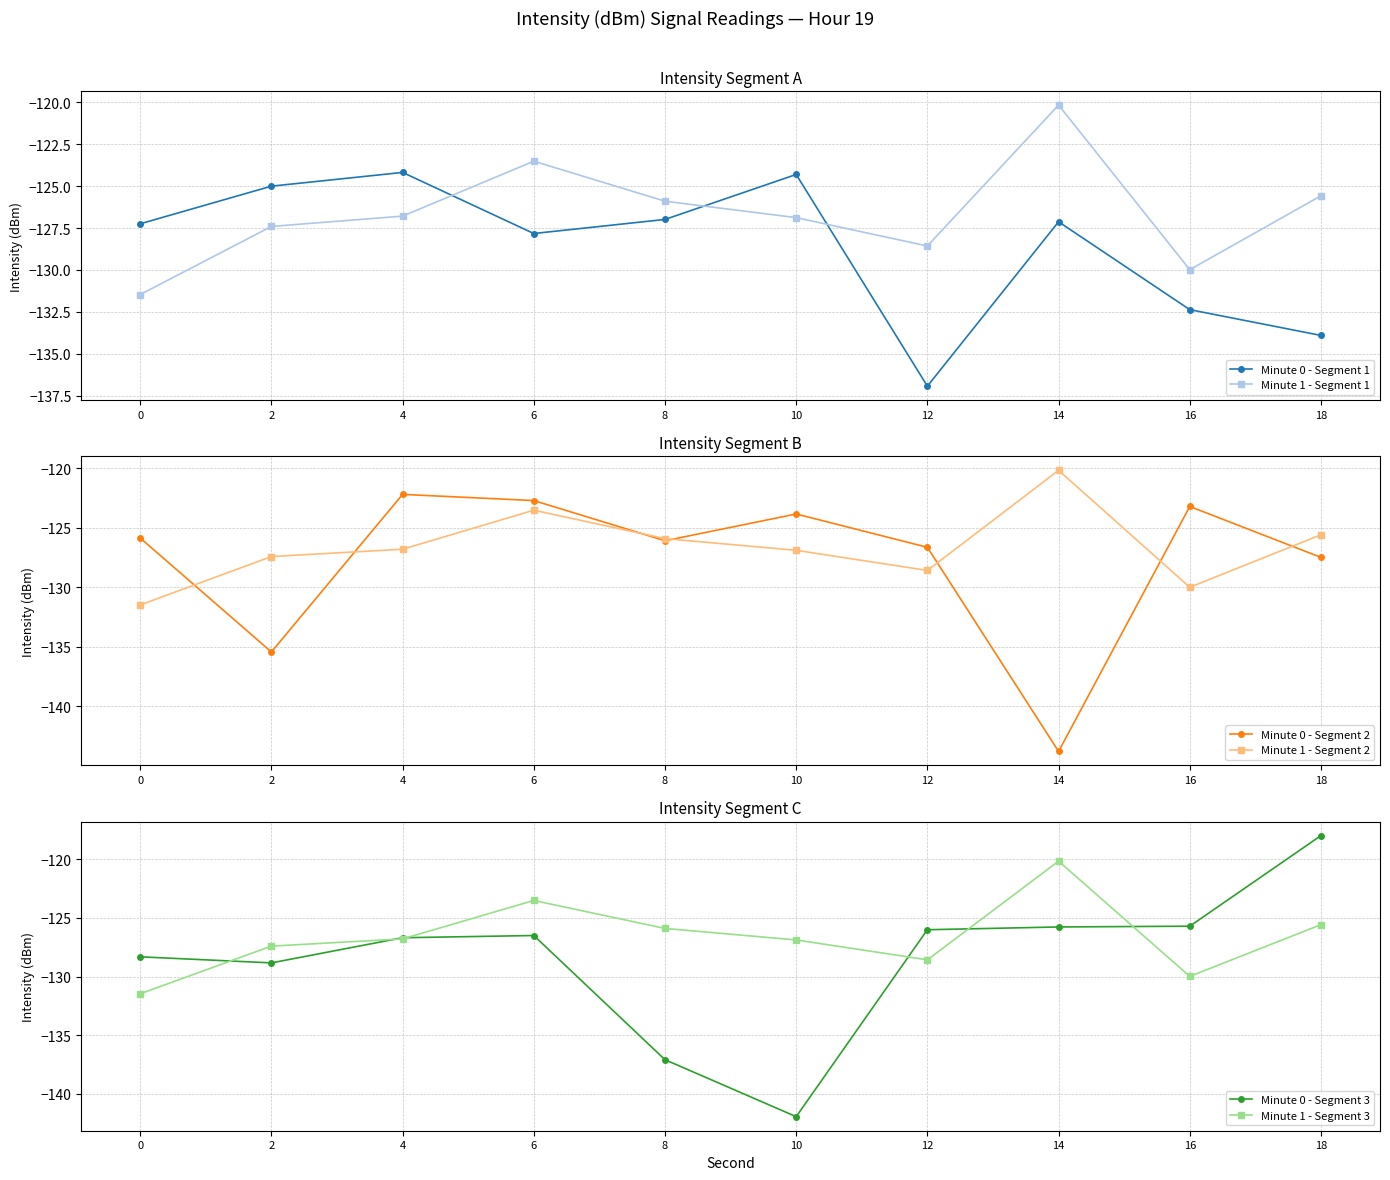

How many interior local valleys does the Minute 0 - Segment 2 series have?

3